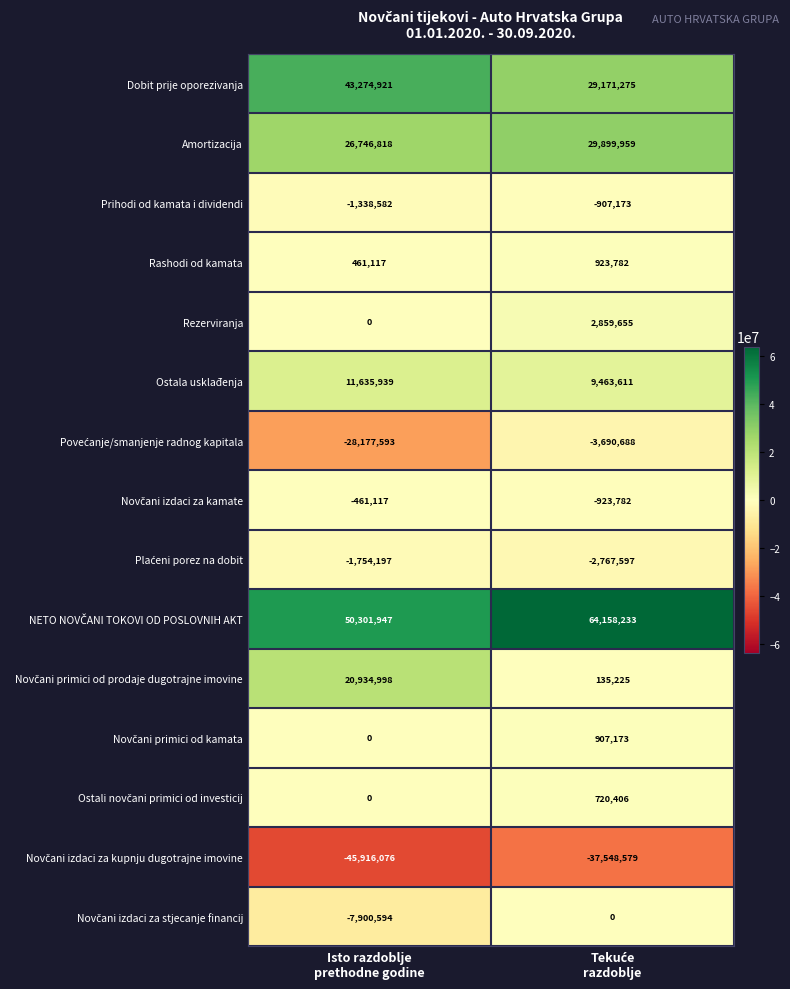

What is the smallest value displayed?

-45916076